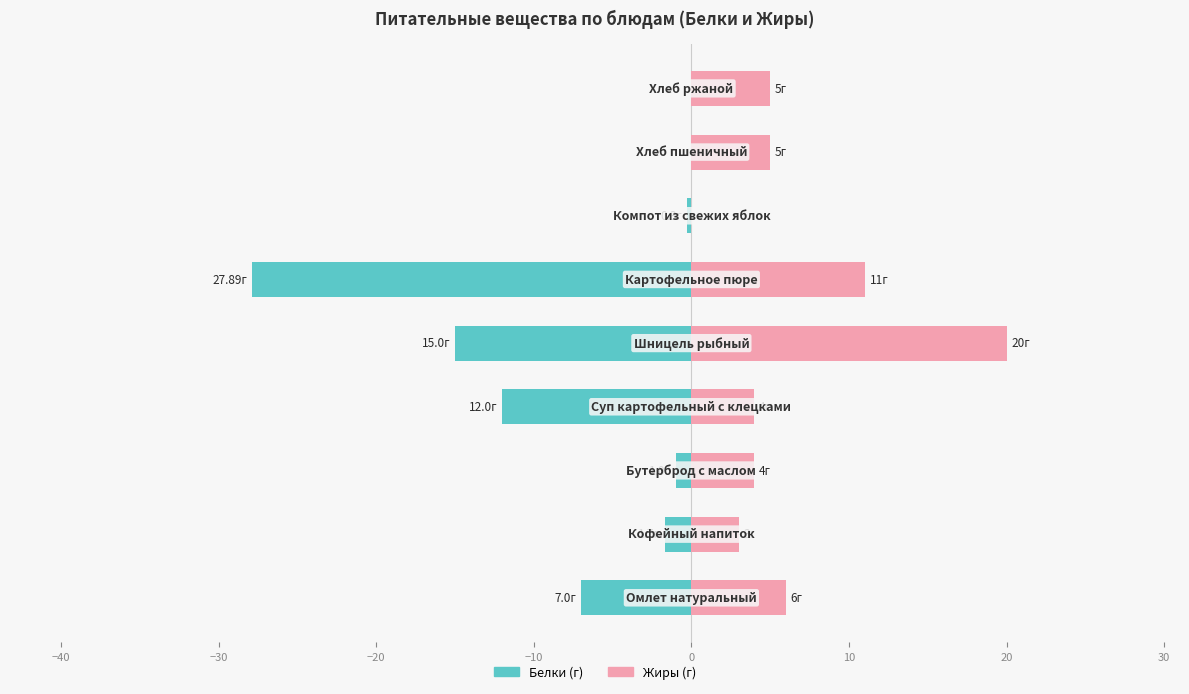

What is the maximum value for Жиры?

20.0